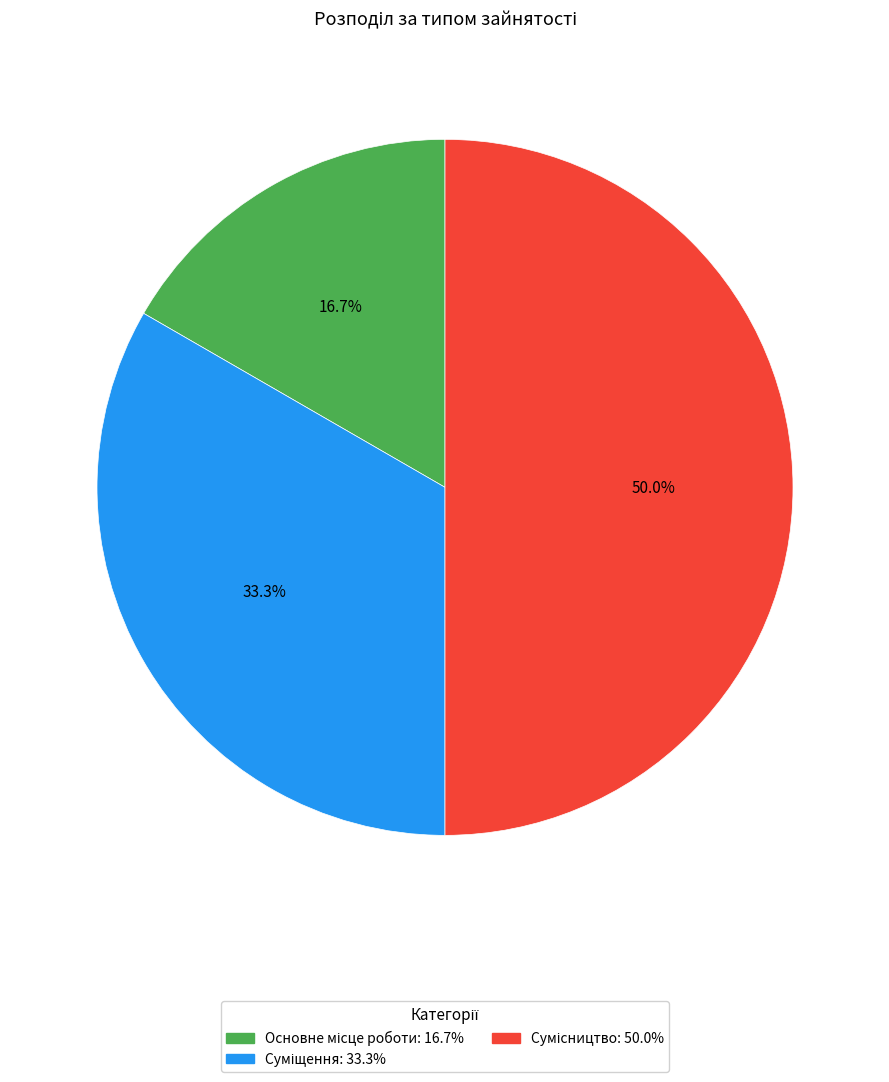

True or false: Основне місце роботи accounts for 17% of the total.

True